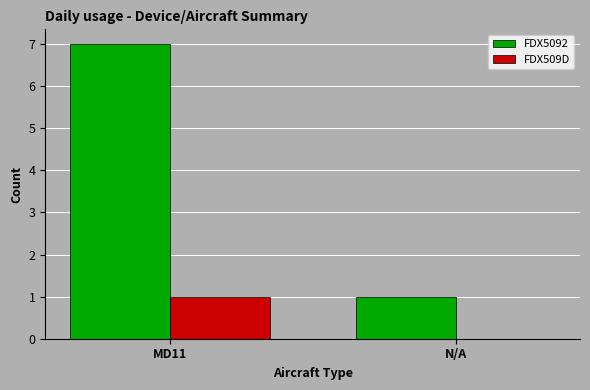

How many groups of bars are there?

2